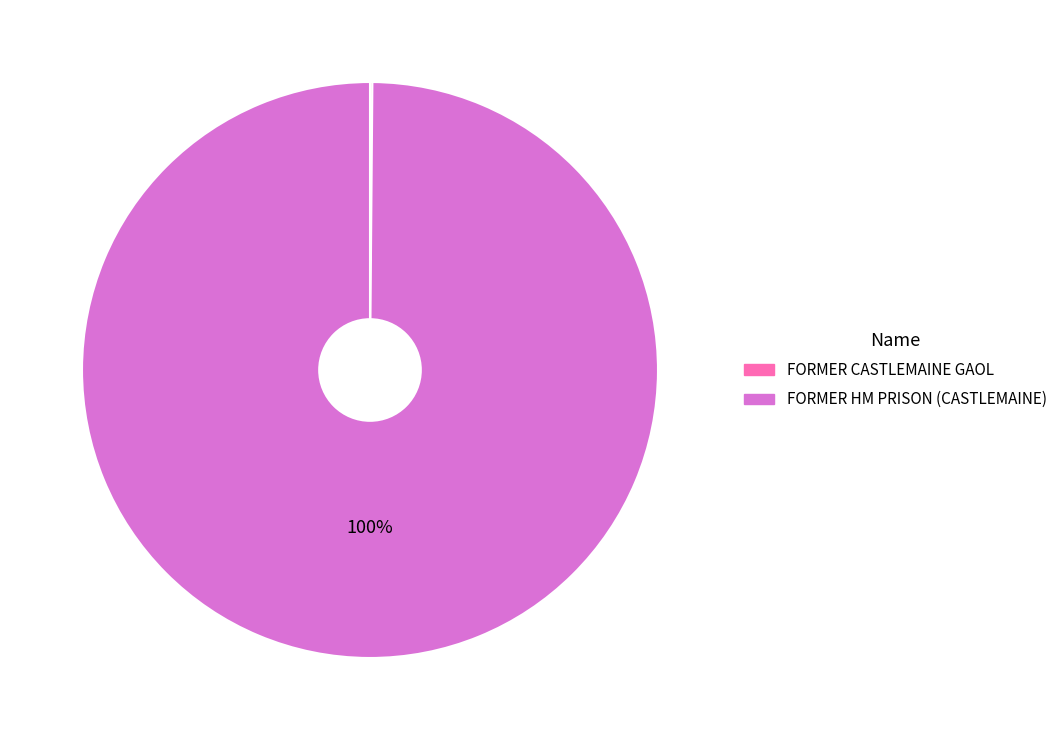

True or false: FORMER HM PRISON (CASTLEMAINE) accounts for 100% of the total.

True